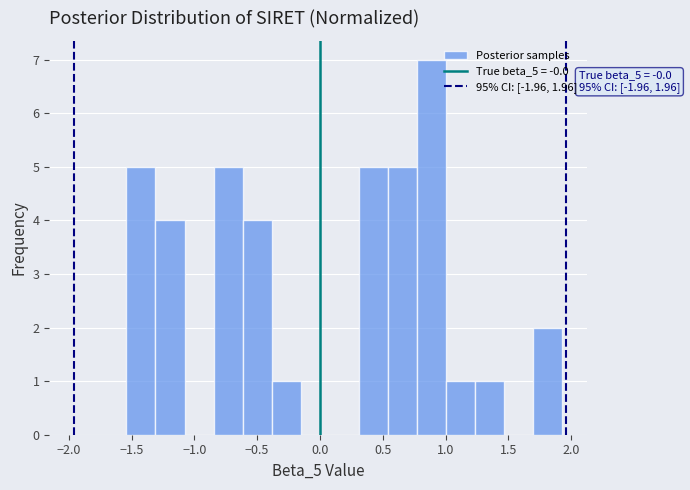

Which range on the x-axis has the tallest bar?

0.75 to 1.00